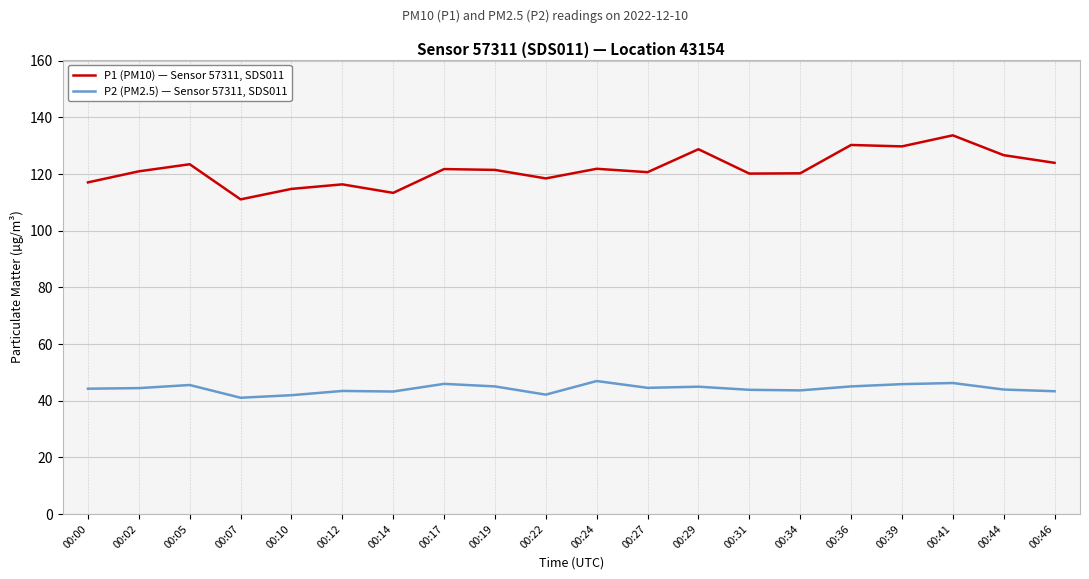

What is the minimum value for P1 (PM10) — Sensor 57311, SDS011?

111.0